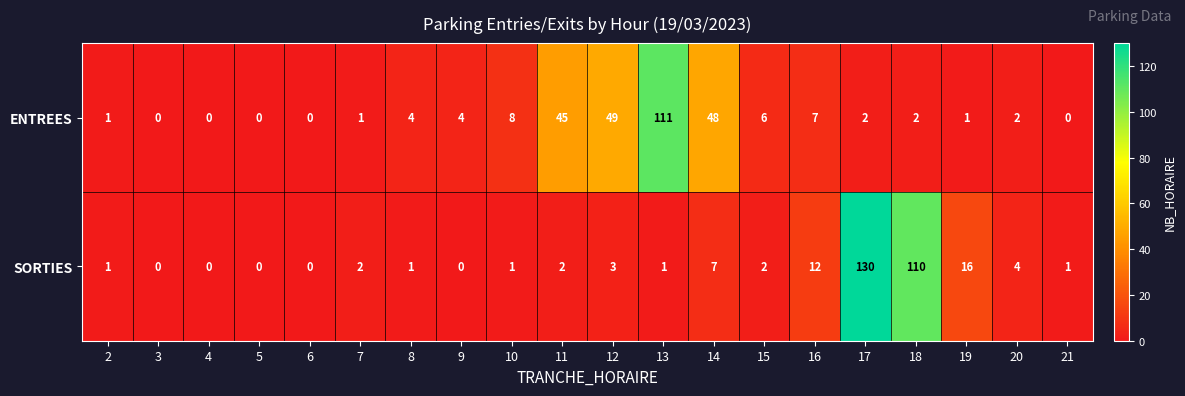

What is the total value across all series at 2?

2